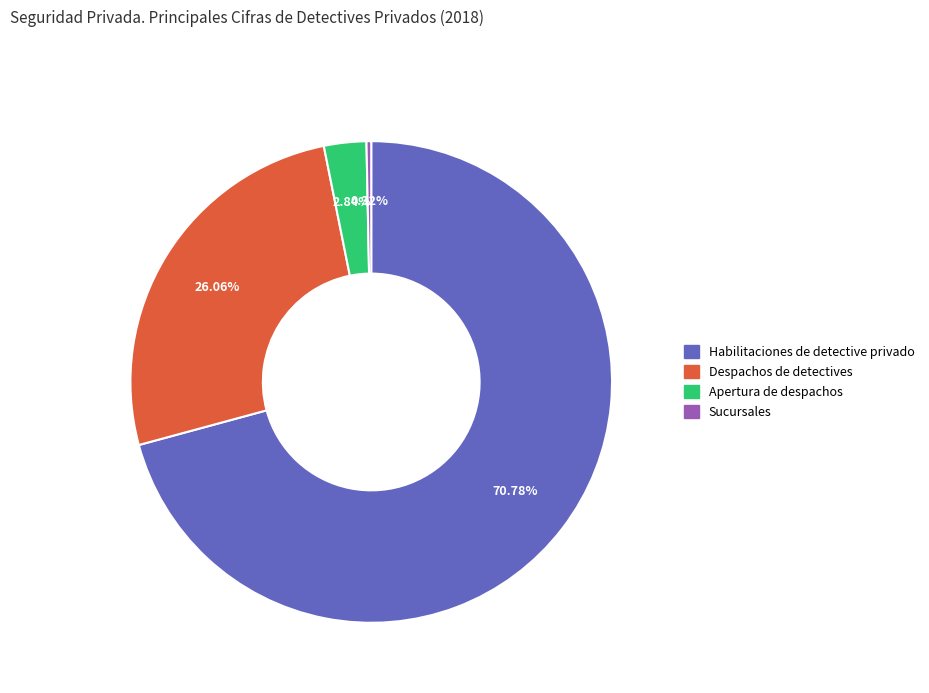

To the nearest percent, what is the difference between the largest and smallest slice percentages?

70%